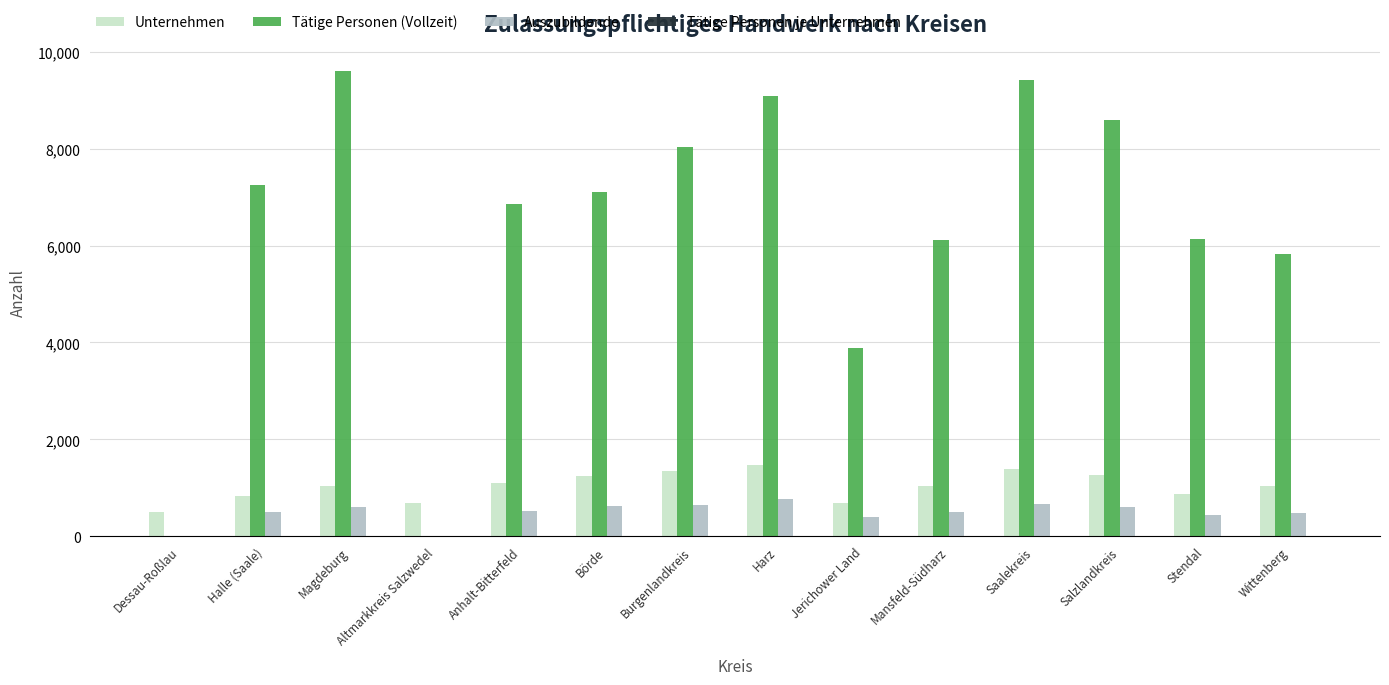

The Unternehmen series shows 254 at Stendal. True or false?

False